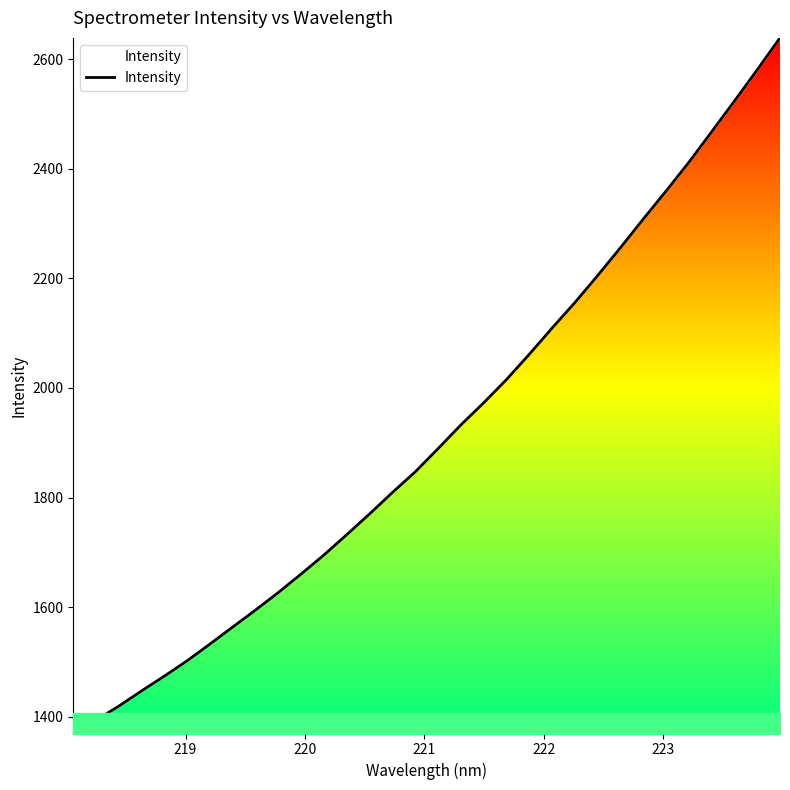

What is the average value?

1916.7